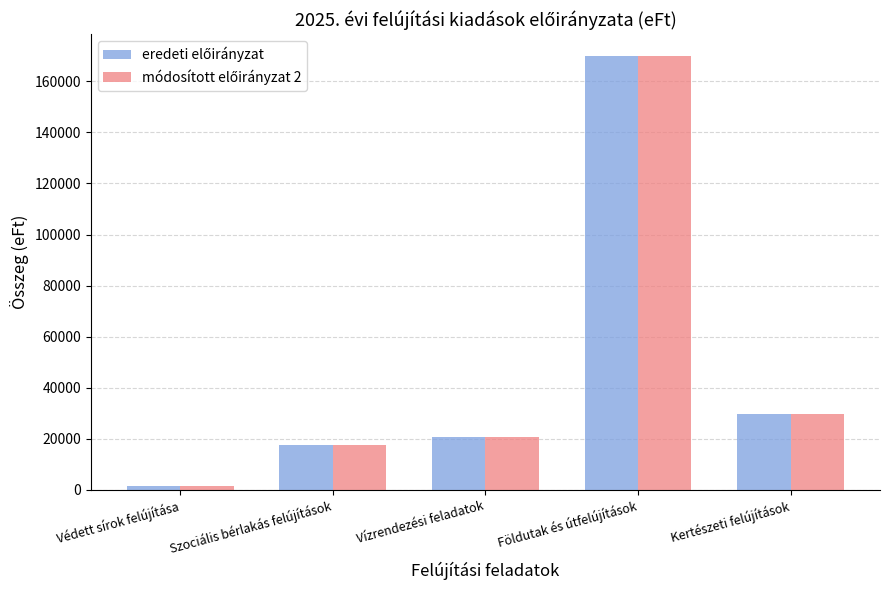

At which category is the sum across all series the highest?

Földutak és útfelújítások